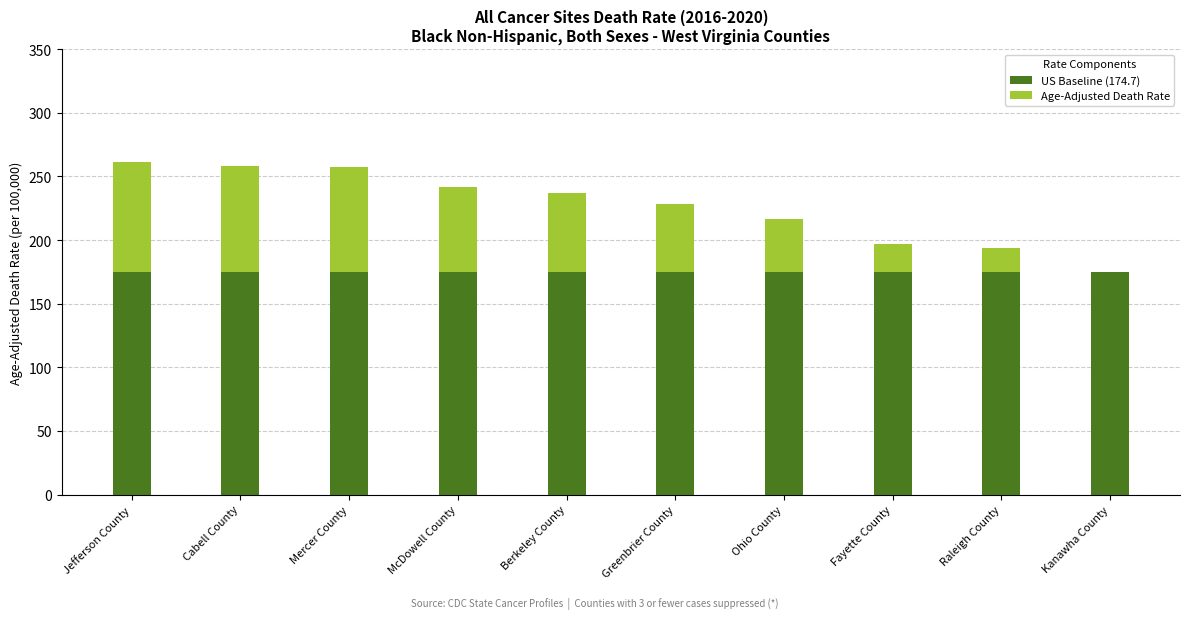

Reading right to left, list the values for the US Baseline (174.7) series.

Kanawha County=174.7	Raleigh County=174.7	Fayette County=174.7	Ohio County=174.7	Greenbrier County=174.7	Berkeley County=174.7	McDowell County=174.7	Mercer County=174.7	Cabell County=174.7	Jefferson County=174.7